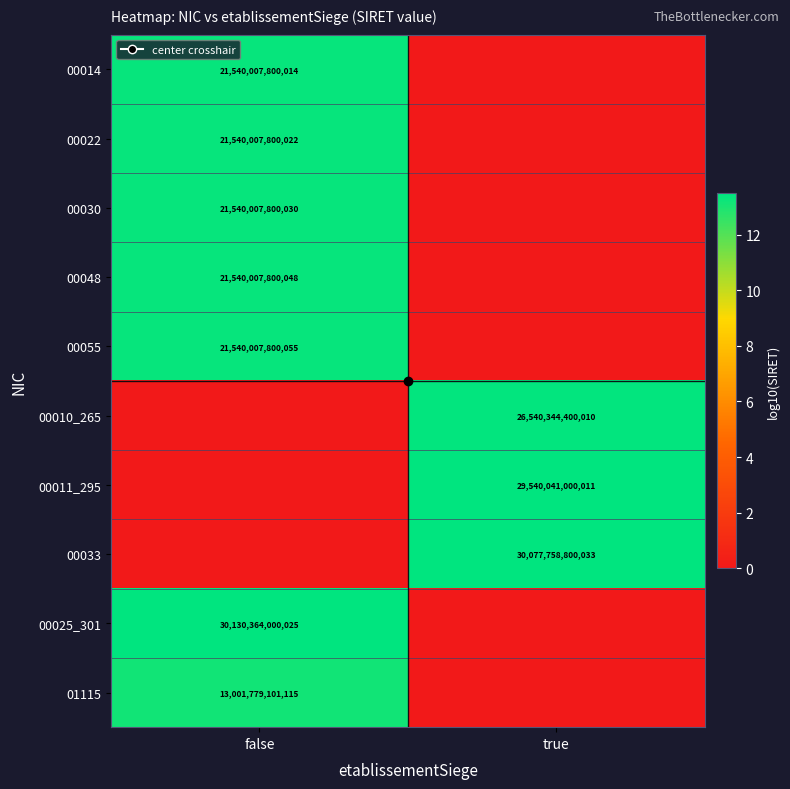

Between true and false, which is larger?

false